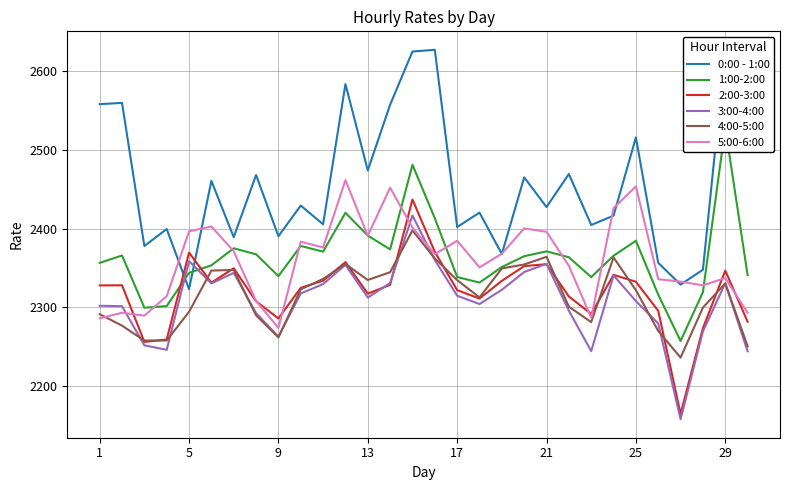

What are all the series names shown in the legend?

0:00 - 1:00, 1:00-2:00, 2:00-3:00, 3:00-4:00, 4:00-5:00, 5:00-6:00